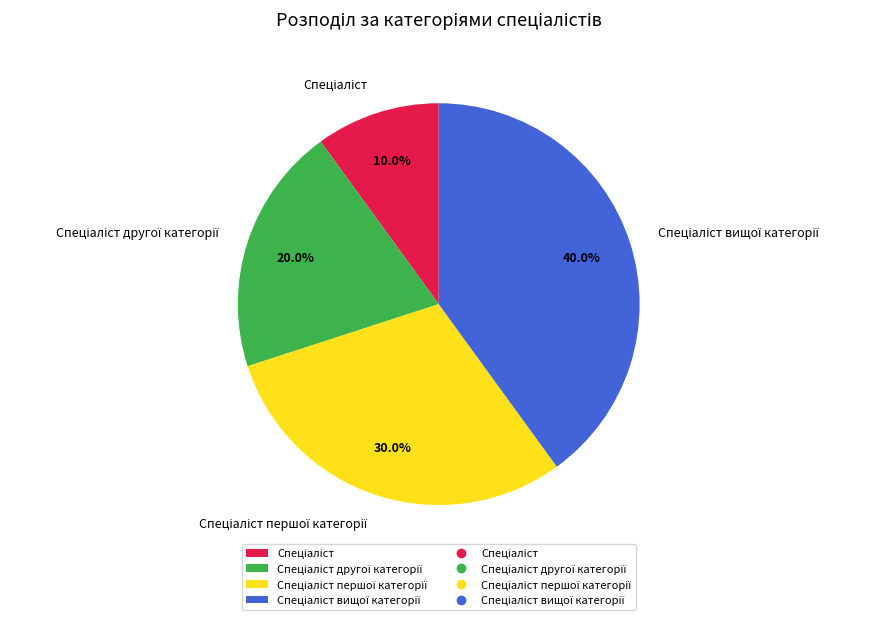

How many slices are in this pie chart?

4